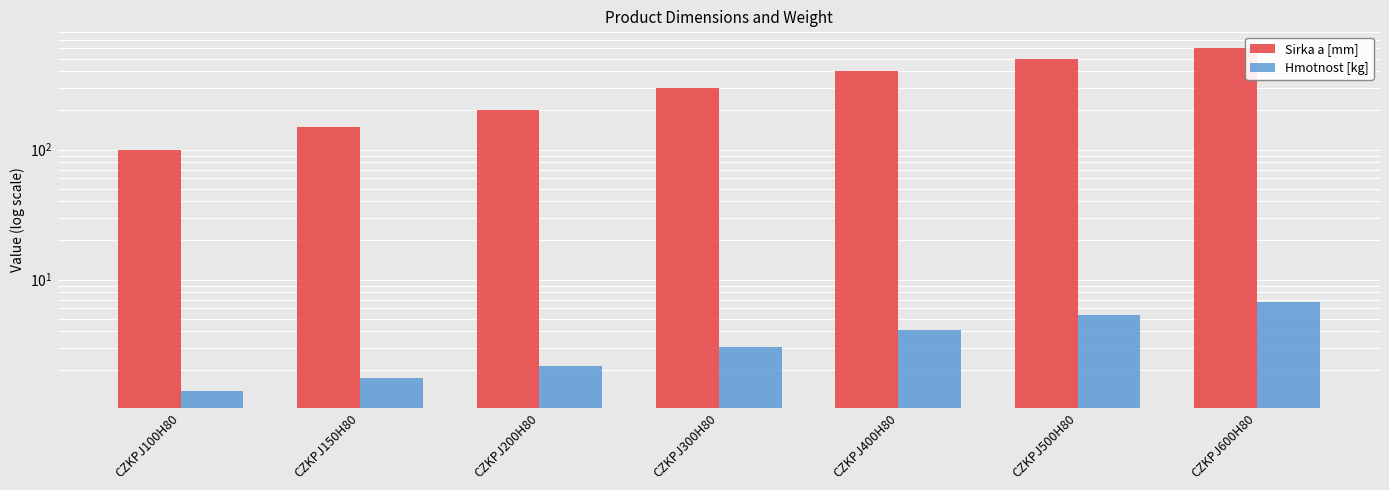

Reading right to left, what are all the values shown in this chart?

Sirka a [mm]: CZKPJ600H80=600.0	CZKPJ500H80=500.0	CZKPJ400H80=400.0	CZKPJ300H80=300.0	CZKPJ200H80=200.0	CZKPJ150H80=150.0	CZKPJ100H80=100.0
Hmotnost [kg]: CZKPJ600H80=6.7	CZKPJ500H80=5.3	CZKPJ400H80=4.1	CZKPJ300H80=3.0	CZKPJ200H80=2.1	CZKPJ150H80=1.8	CZKPJ100H80=1.4